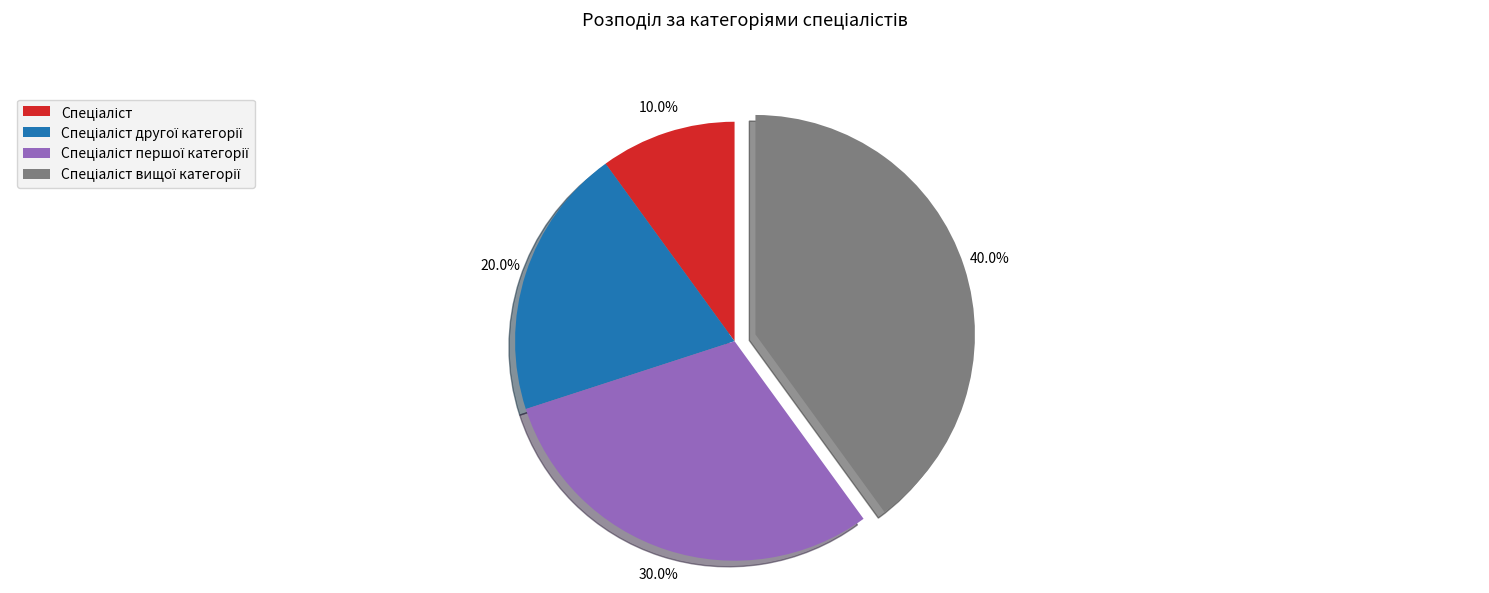

Does any single category account for the majority?

No